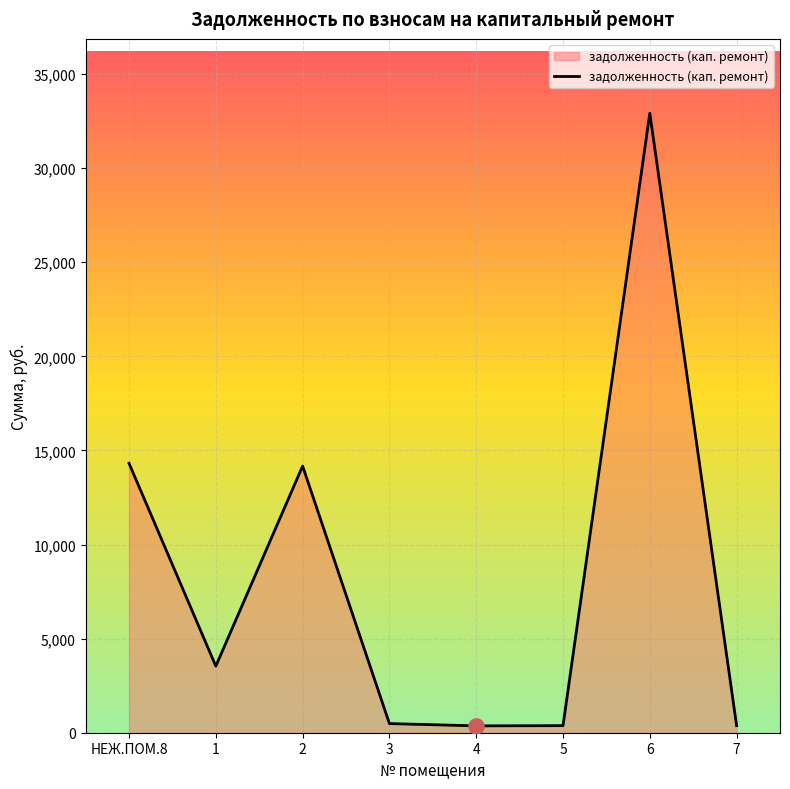

What is the change in value from 1 to 4?

-3174.1